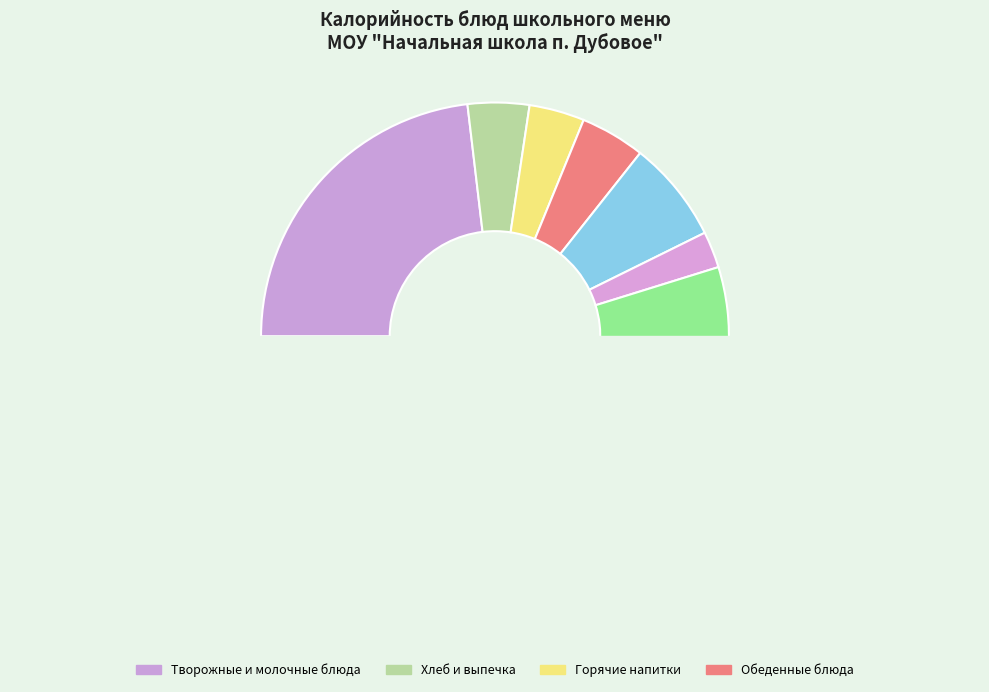

Approximately how many times larger is the value at Щи из свежей капусты compared to Молоко?

0.8